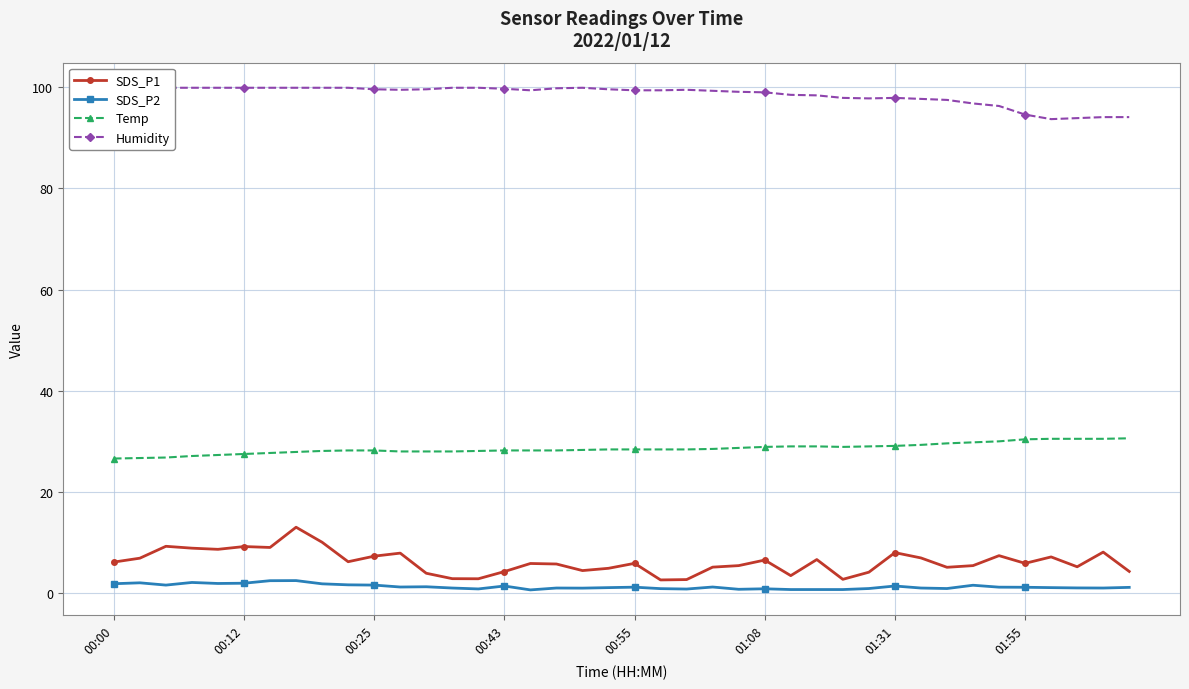

The value of SDS_P2 at 33 is 1.6. True or false?

True